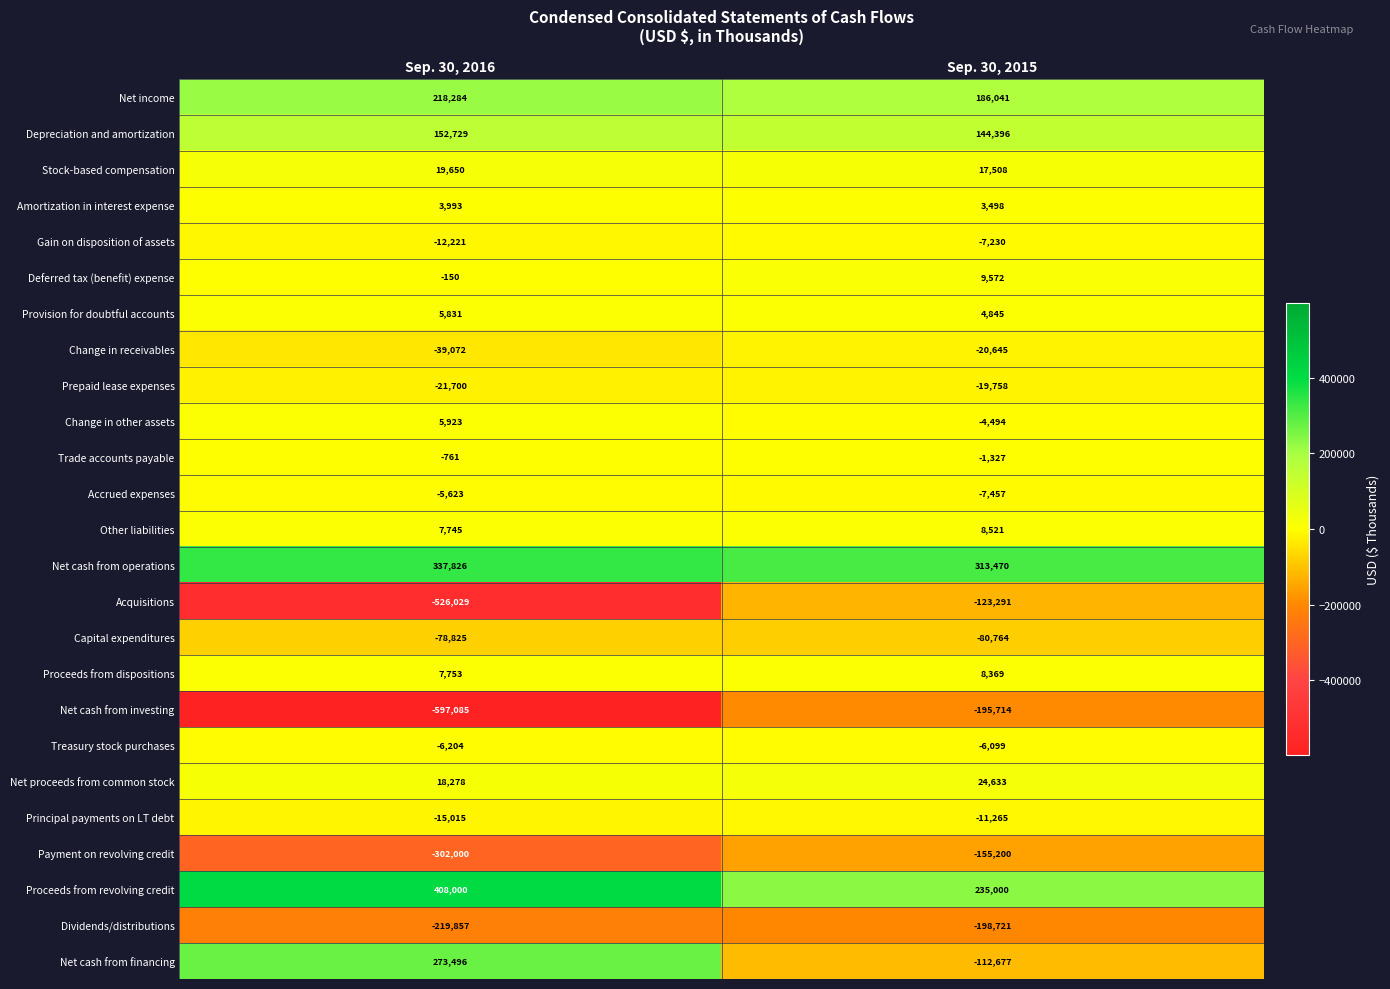

Is it true that Stock-based compensation equals 26168 at Sep. 30, 2015?

False